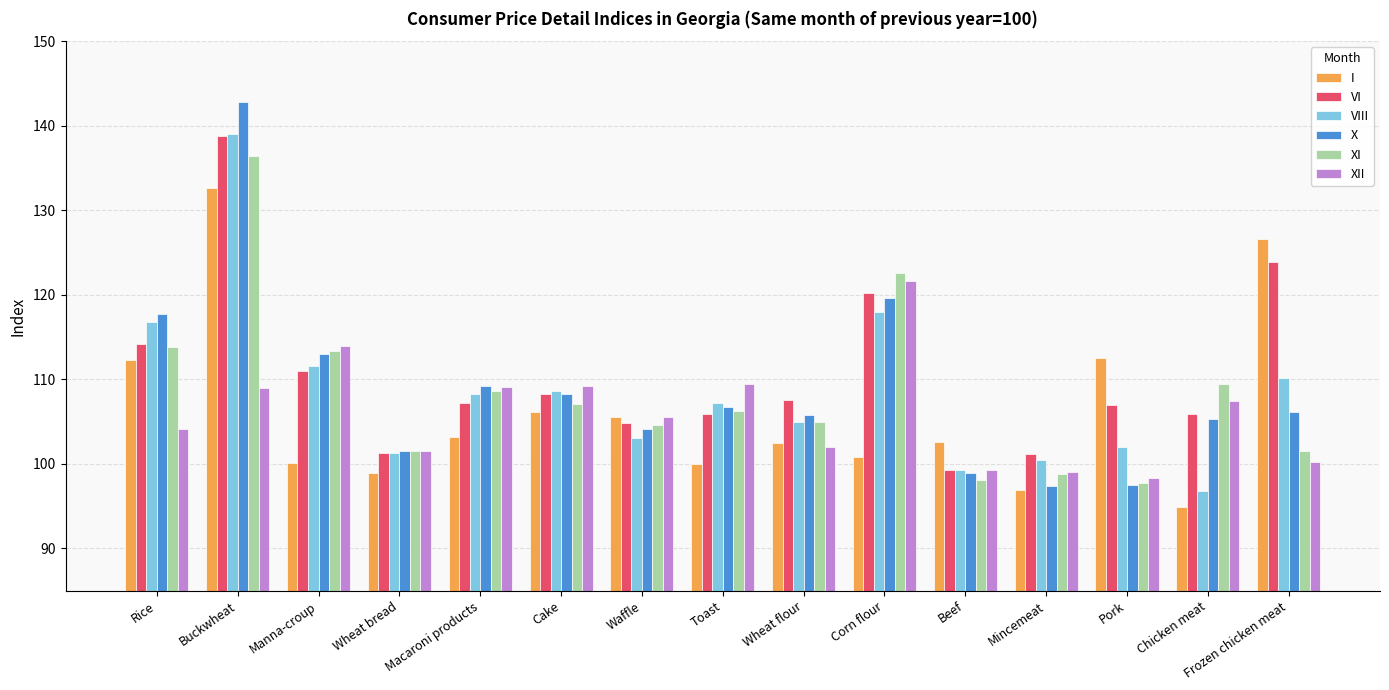

At which category is the sum across all series the highest?

Buckwheat